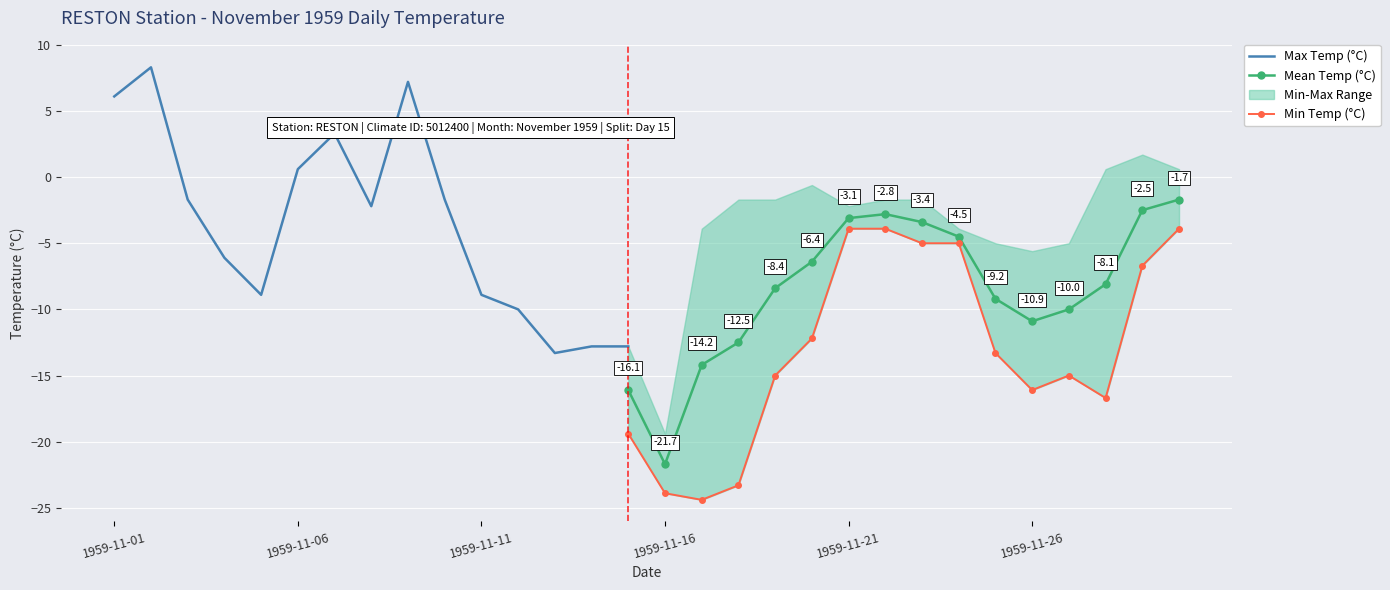

True or false: Max Temp (°C) and Min Temp (°C) cross at least once.

False